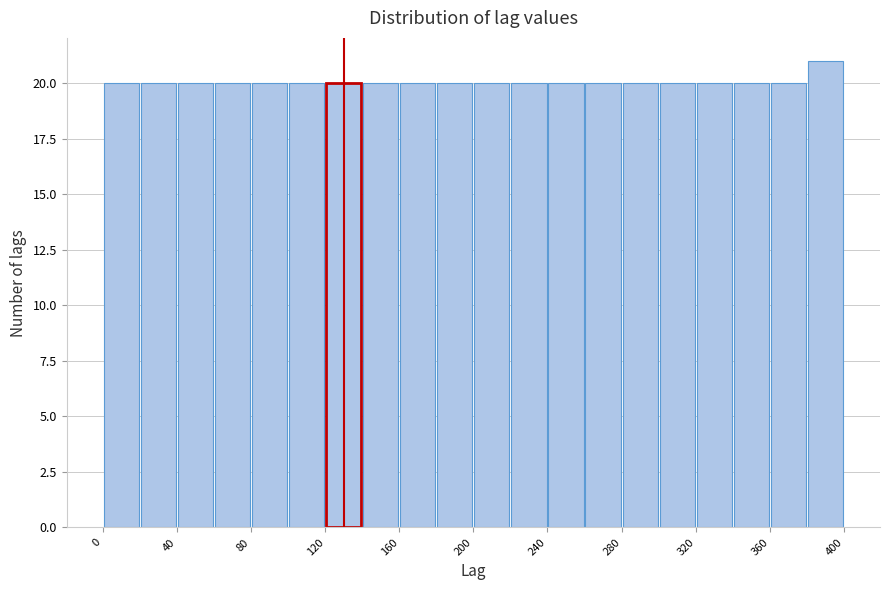

Over which range of the x-axis is the bar tallest?

380 to 400